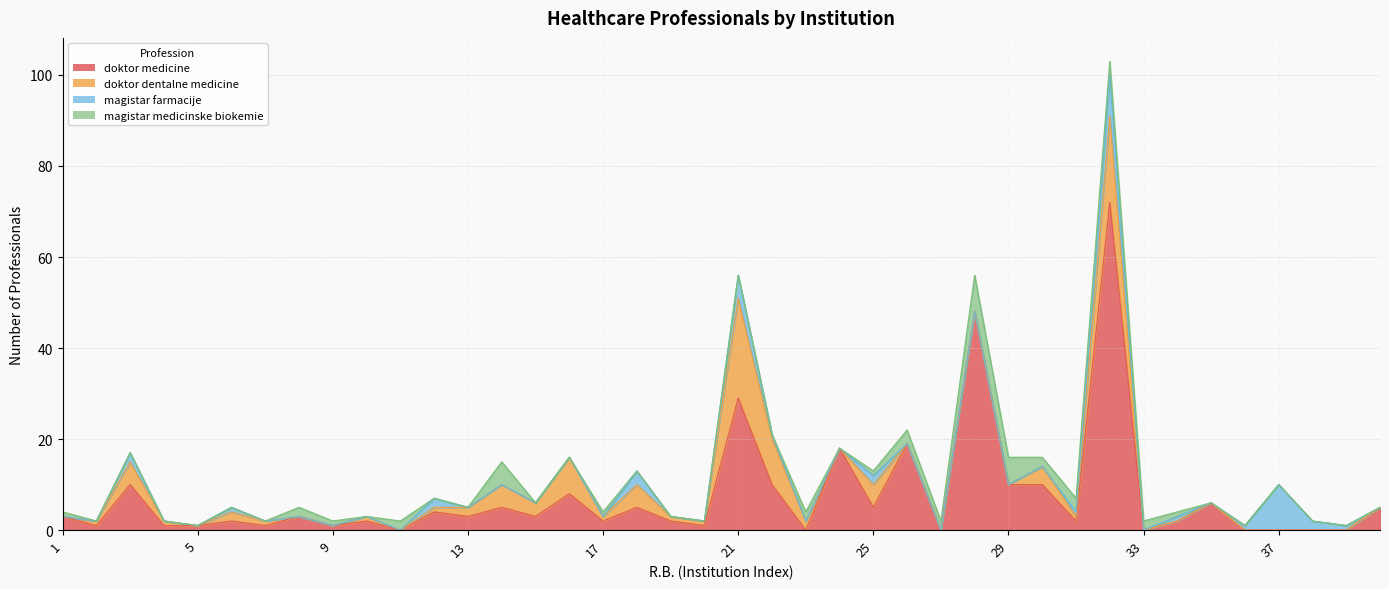

Which category has the highest value in the magistar medicinske biokemie series?

28